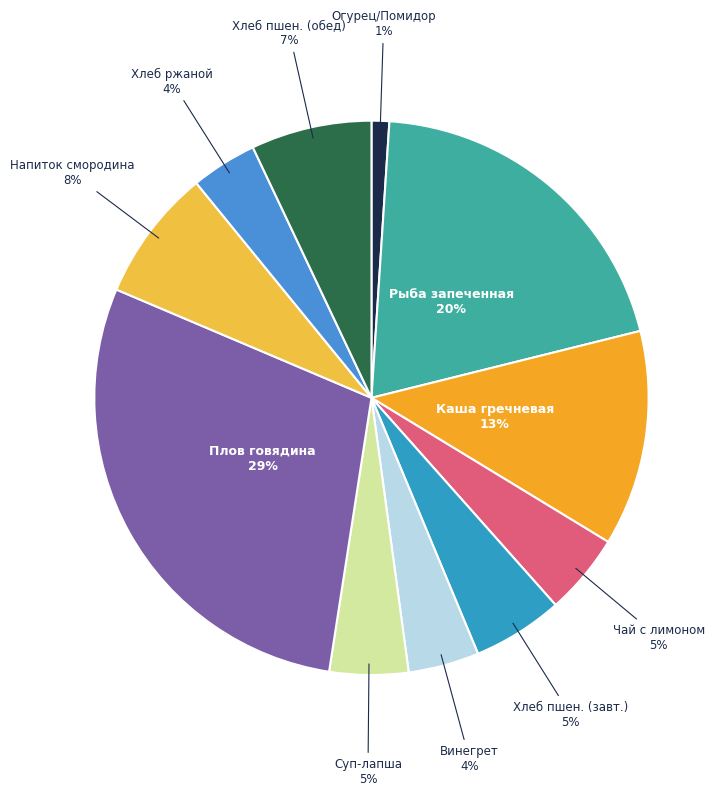

Is there a majority slice in this chart?

No